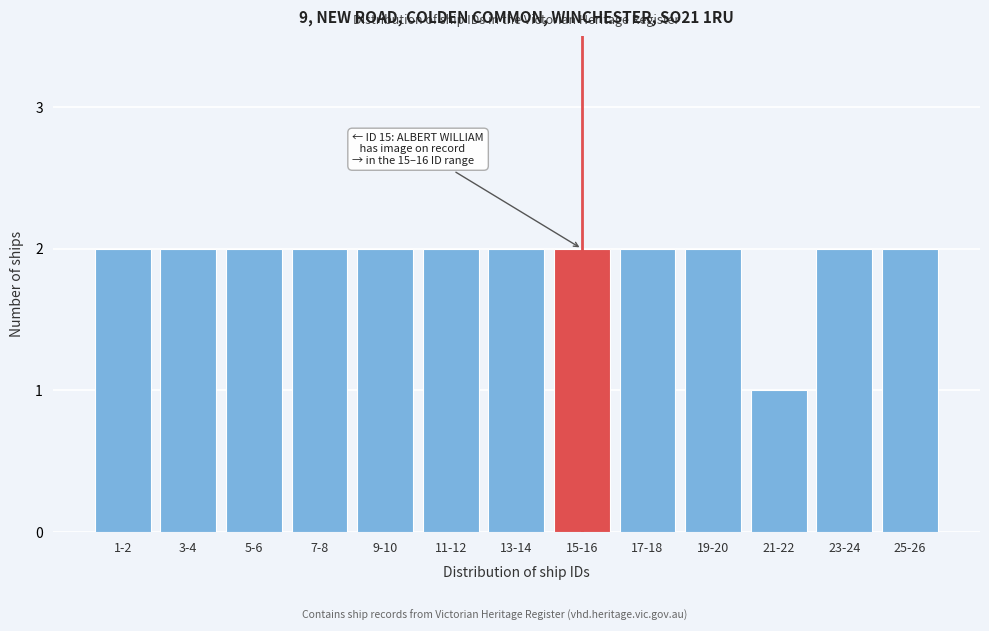

Reading left to right, extract all data points from this chart.

2	2	2	2	2	2	2	2	2	2	1	2	2